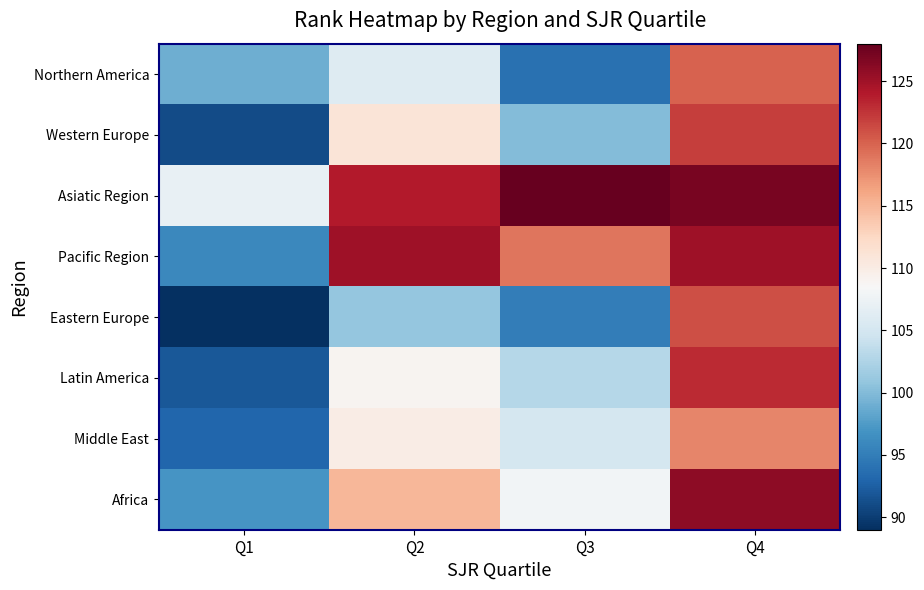

At Q2, list the series in order from largest to smallest.

Pacific Region, Asiatic Region, Africa, Western Europe, Middle East, Latin America, Northern America, Eastern Europe